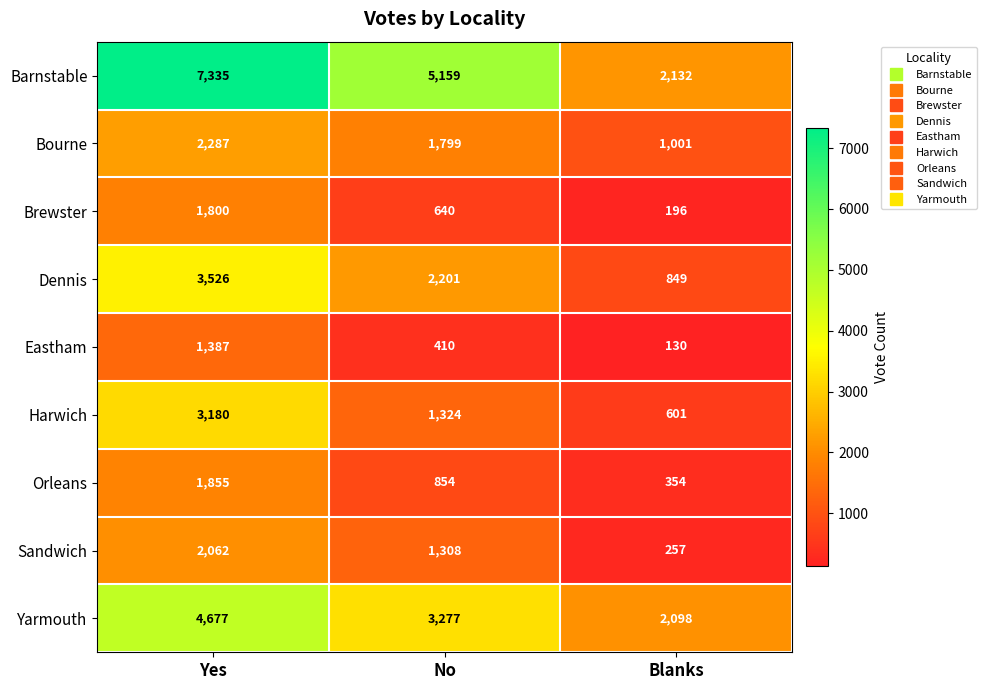

What is the difference between the maximum and minimum values in the Bourne series?

1286